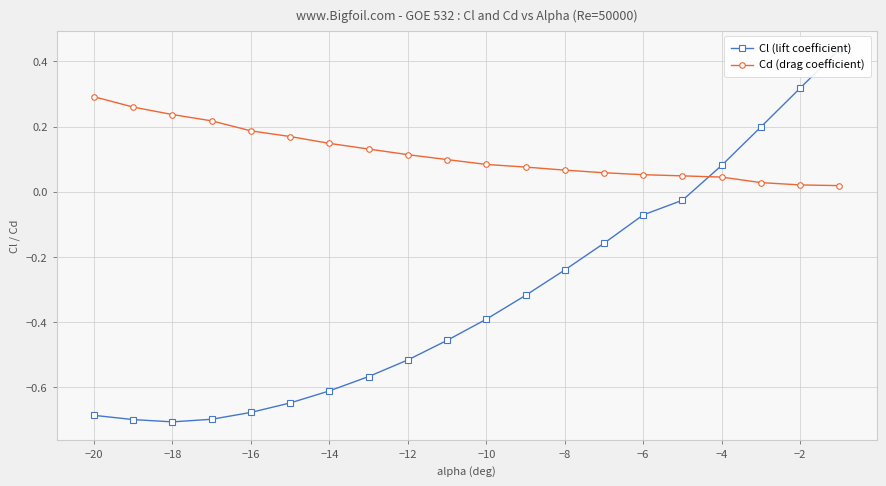

What is the spread (max minus min) of values at −20?

1.0